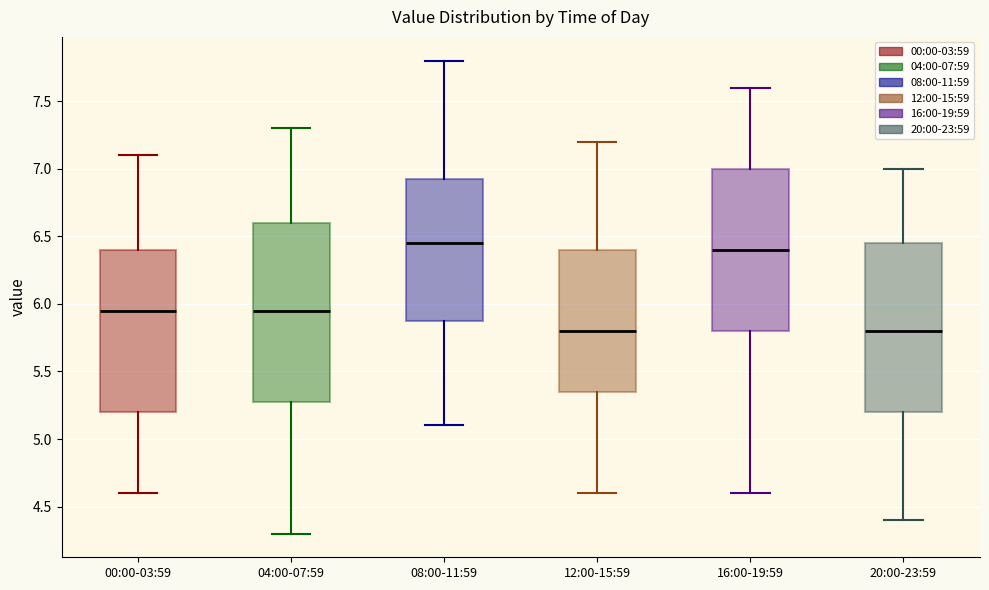

Where does the median line of the box for 08:00-11:59 sit on the y-axis? The values are not printed on the chart, so give them approximately, as read against the axis.

6.45